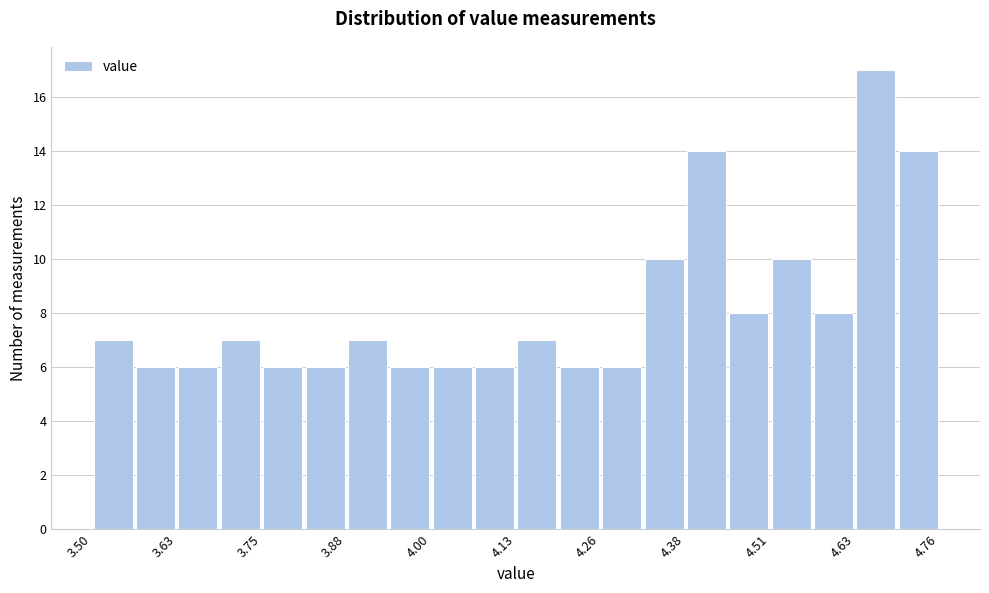

Read against the x-axis, roughly where is the centre of the tallest bar?

4.66